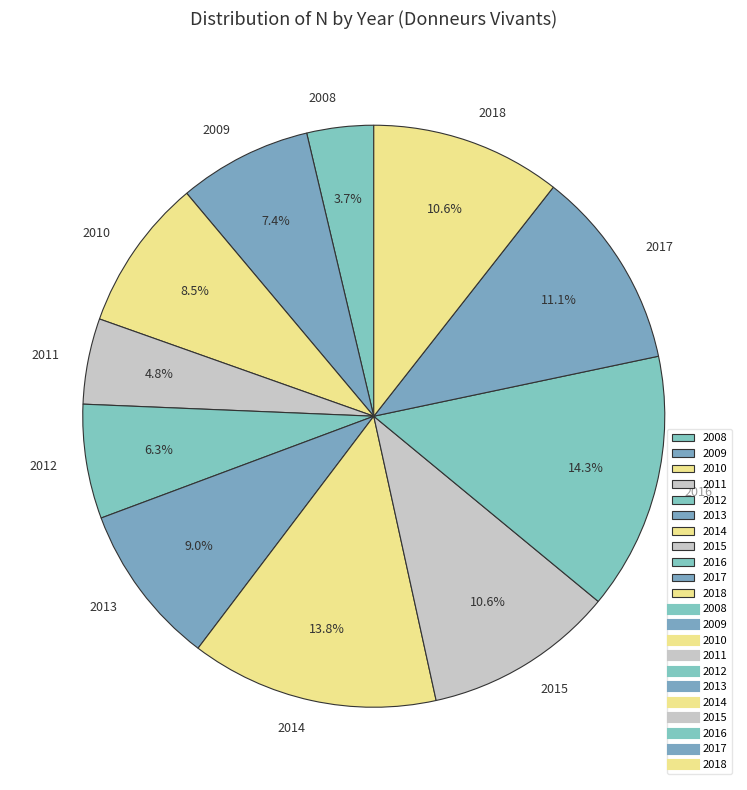

True or false: 2008 accounts for 12% of the total.

False